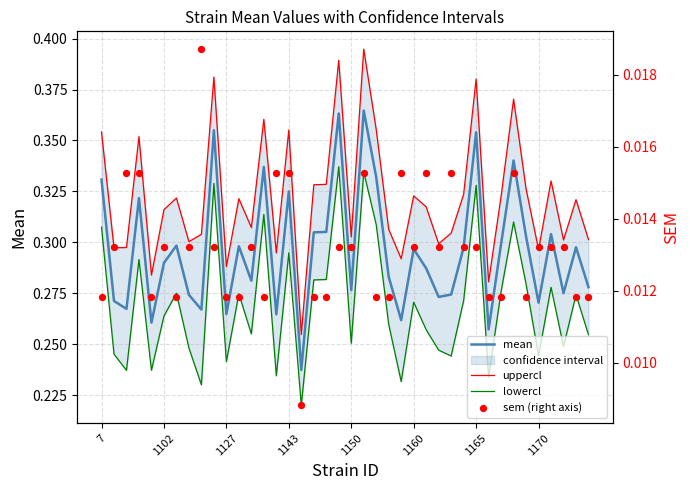

Which series has the largest total across all categories?

uppercl